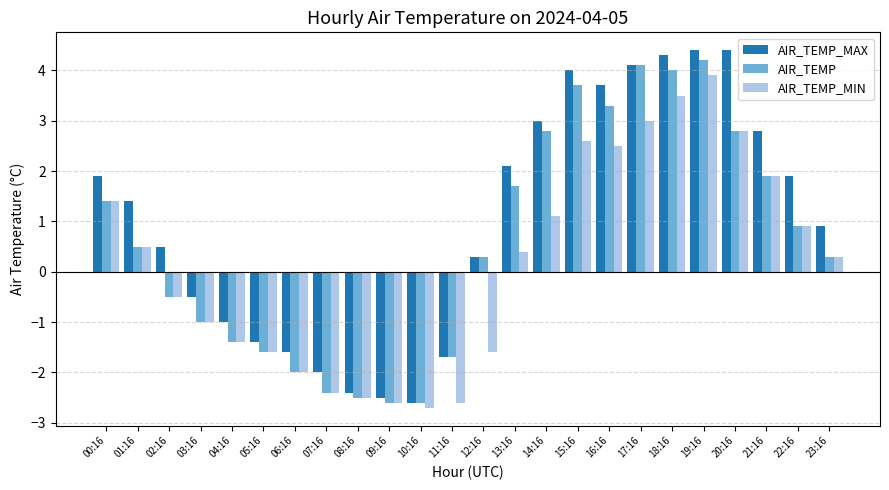

List the series in order of their overall mean, highest first.

AIR_TEMP_MAX, AIR_TEMP, AIR_TEMP_MIN